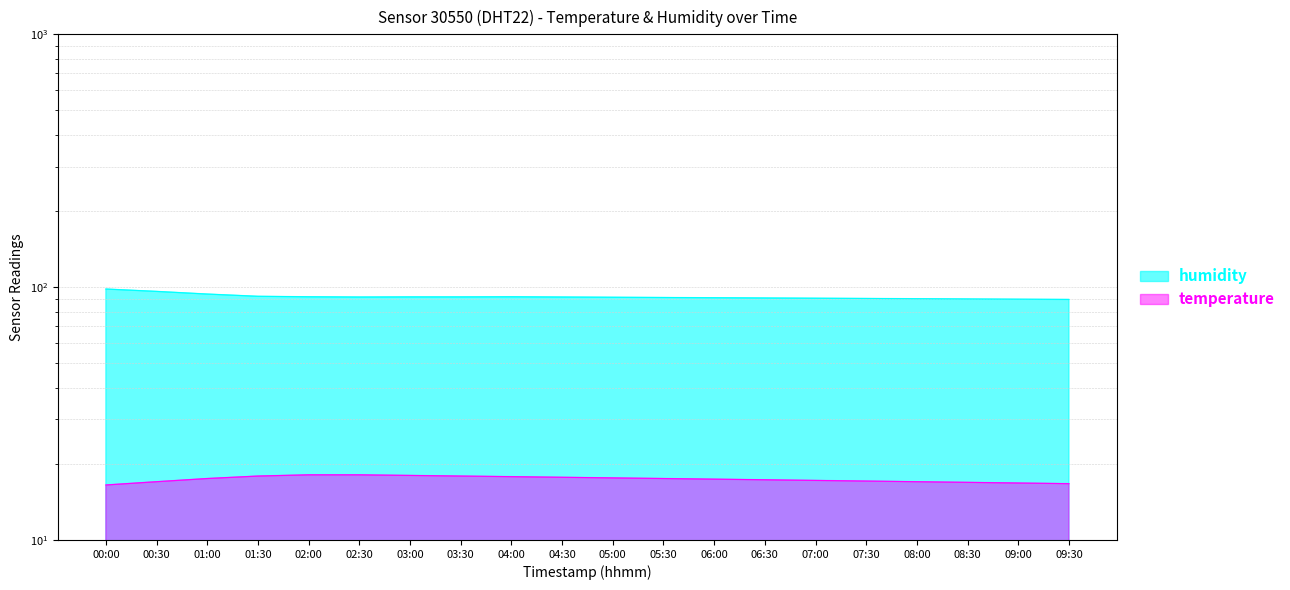

Where is the first local minimum for humidity?

02:30